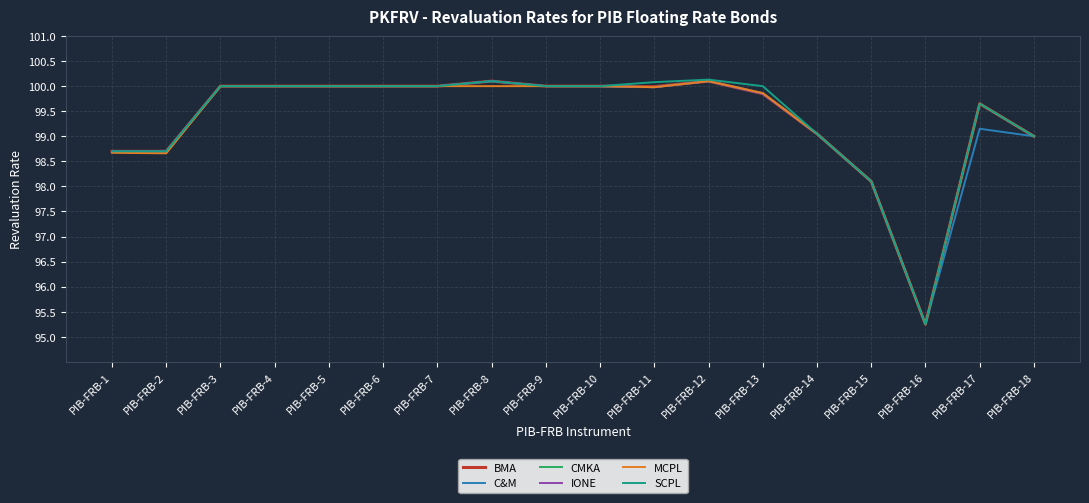

At how many categories does at least one series exceed 96?

17